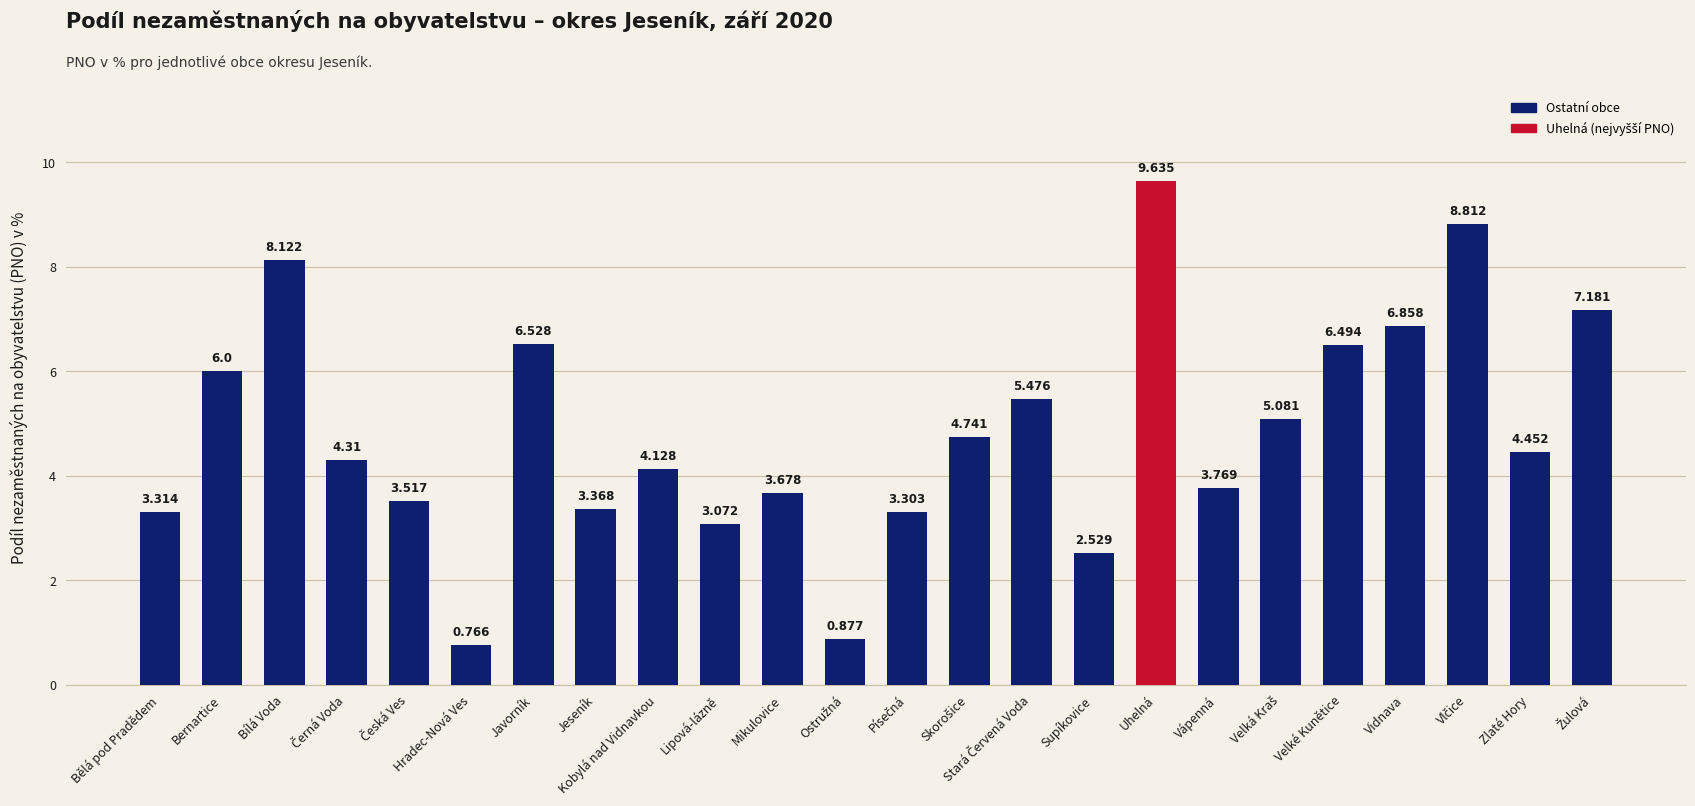

At which category does the chart reach its minimum across all series?

Hradec-Nová Ves